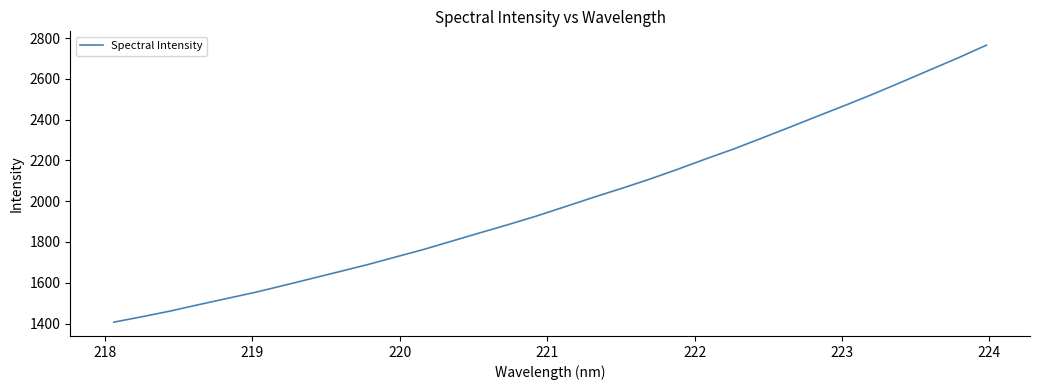

Reading left to right, what are all the values shown in this chart?

1406.8	1433.2	1461.1	1492.2	1522.3	1552.6	1585.8	1620.1	1654.4	1688.7	1726.3	1763.5	1804.4	1845.0	1885.2	1927.0	1972.2	2017.7	2061.6	2107.0	2155.6	2206.6	2255.7	2309.0	2362.8	2417.6	2471.8	2527.4	2585.7	2644.8	2703.8	2765.7